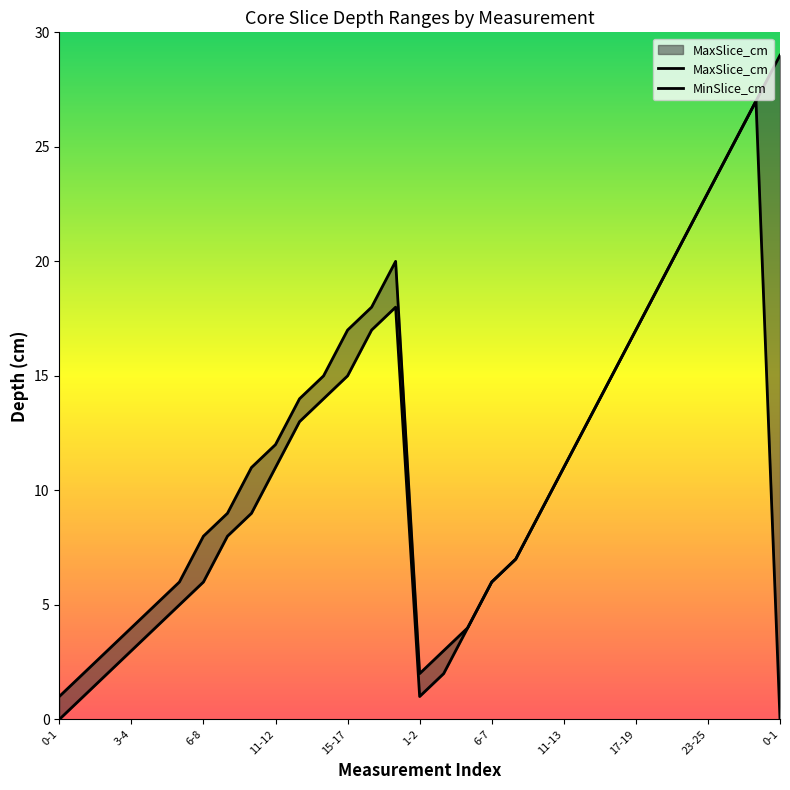

Which series has the largest range (max minus min)?

MaxSlice_cm